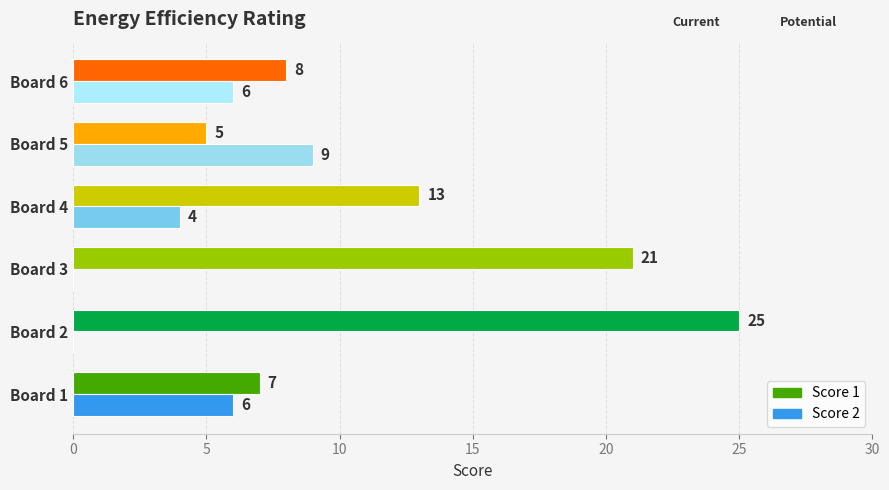

What is the average value of the Score 1 series?

13